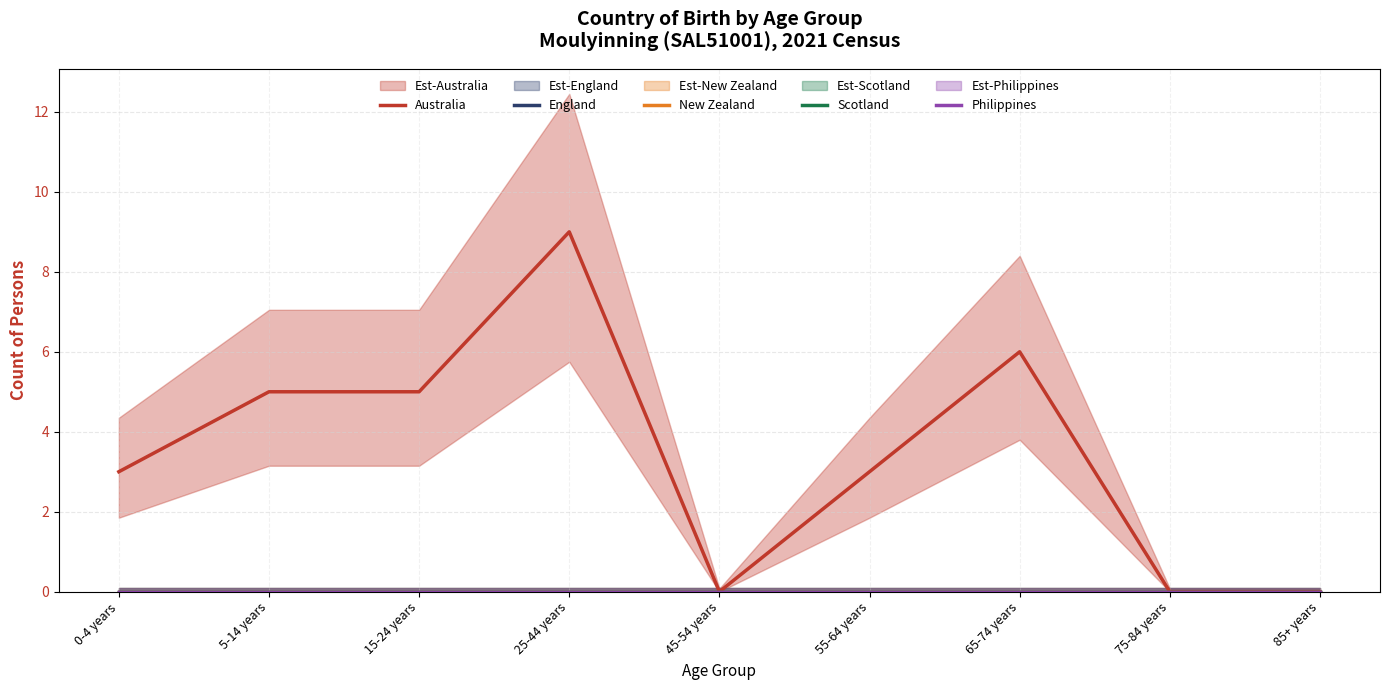

Reading right to left, transcribe all the data shown in this chart.

Australia: 85+ years=0	75-84 years=0	65-74 years=6	55-64 years=3	45-54 years=0	25-44 years=9	15-24 years=5	5-14 years=5	0-4 years=3
England: 85+ years=0	75-84 years=0	65-74 years=0	55-64 years=0	45-54 years=0	25-44 years=0	15-24 years=0	5-14 years=0	0-4 years=0
New Zealand: 85+ years=0	75-84 years=0	65-74 years=0	55-64 years=0	45-54 years=0	25-44 years=0	15-24 years=0	5-14 years=0	0-4 years=0
Scotland: 85+ years=0	75-84 years=0	65-74 years=0	55-64 years=0	45-54 years=0	25-44 years=0	15-24 years=0	5-14 years=0	0-4 years=0
Philippines: 85+ years=0	75-84 years=0	65-74 years=0	55-64 years=0	45-54 years=0	25-44 years=0	15-24 years=0	5-14 years=0	0-4 years=0